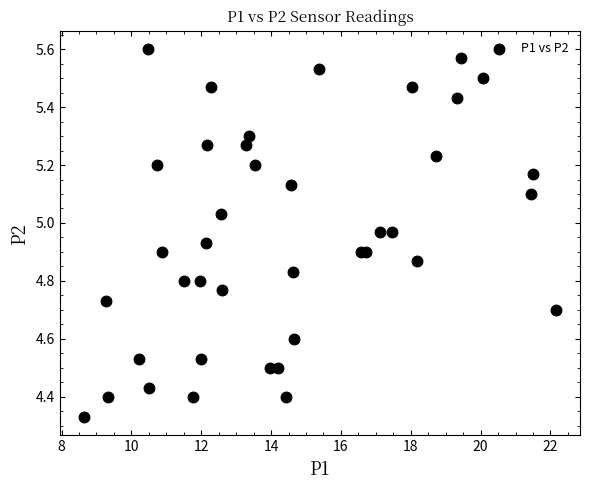

What is the range of X values (max minus min)?

13.5